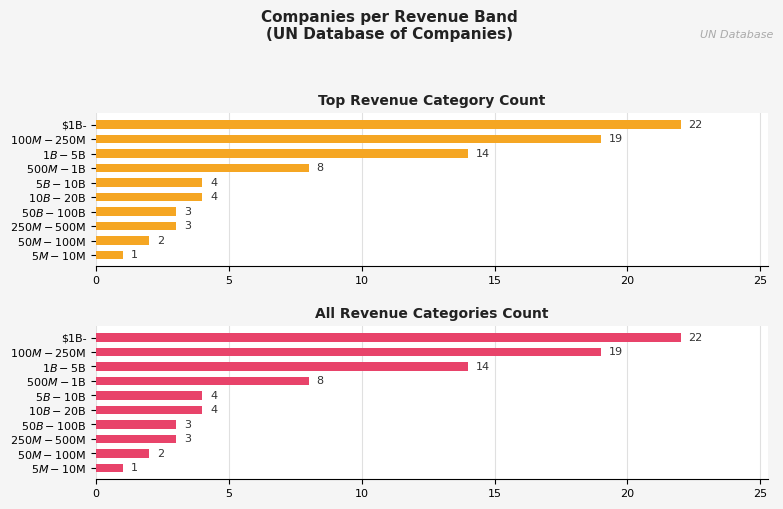

Does the chart contain any negative values?

No